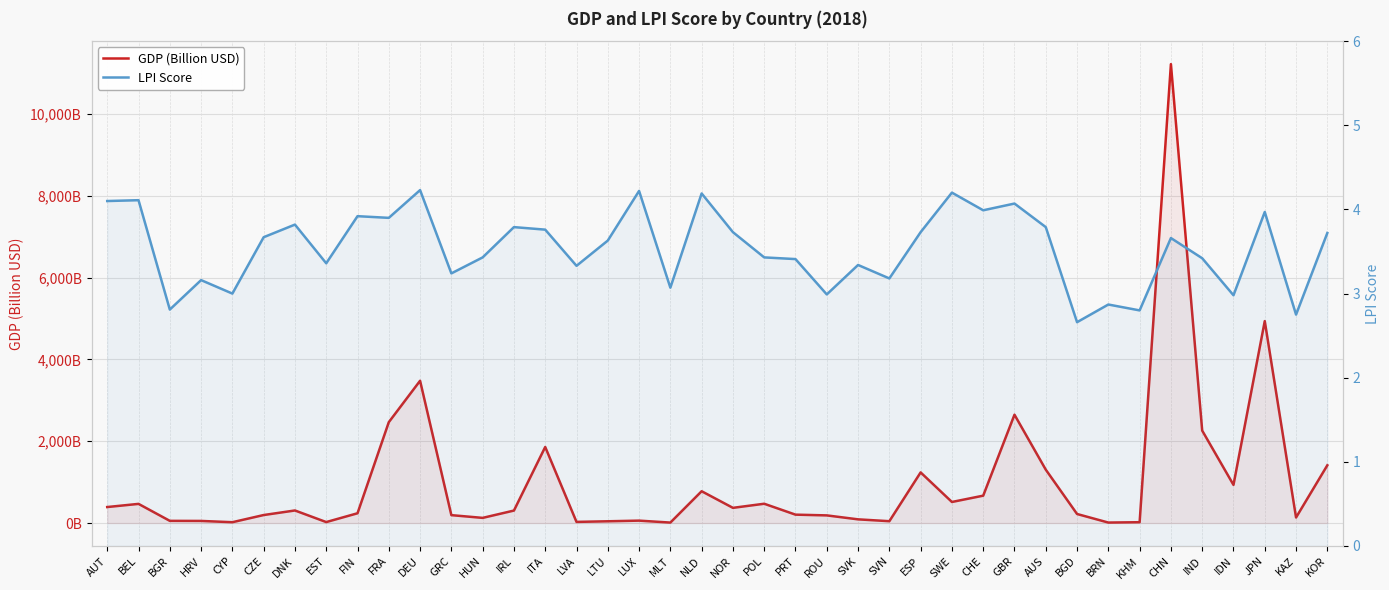

What value does the LPI Score series have at FRA?

3.9